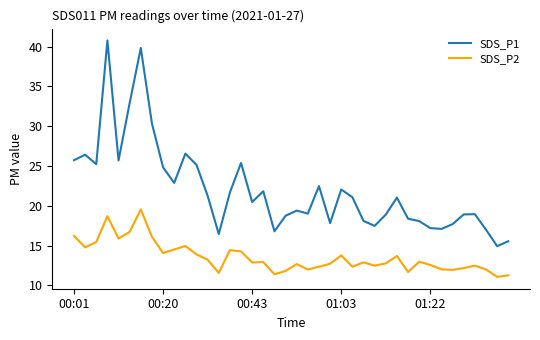

Which series has the largest range (max minus min)?

SDS_P1